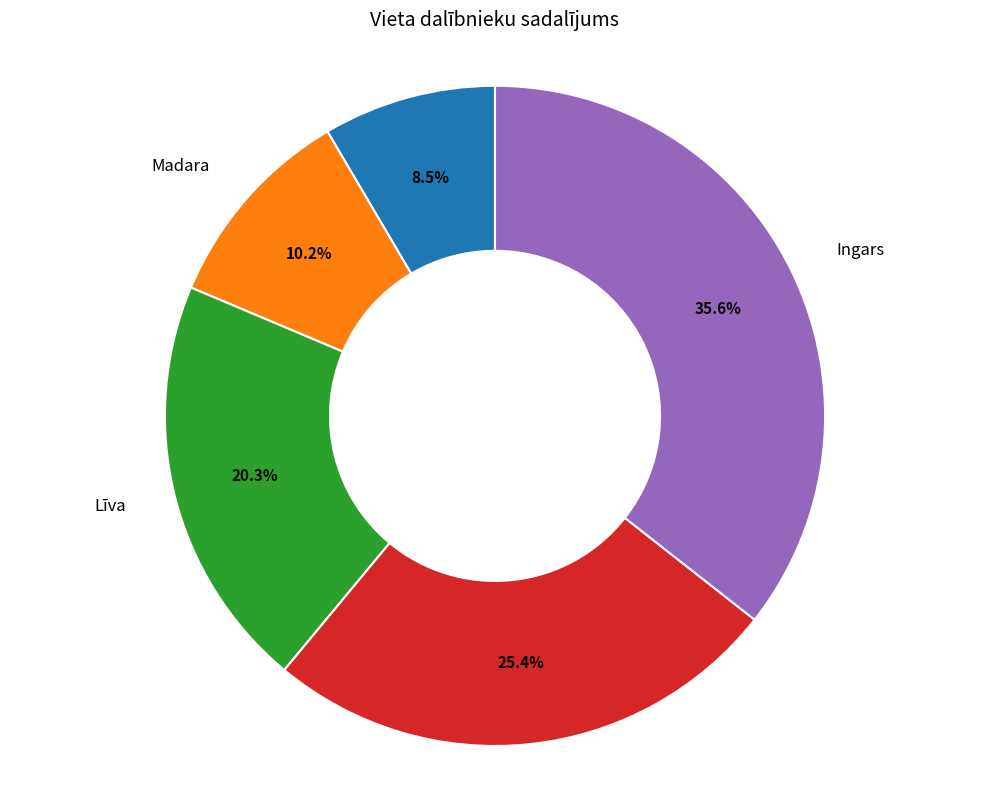

Is there any slice that represents more than half of the pie?

No